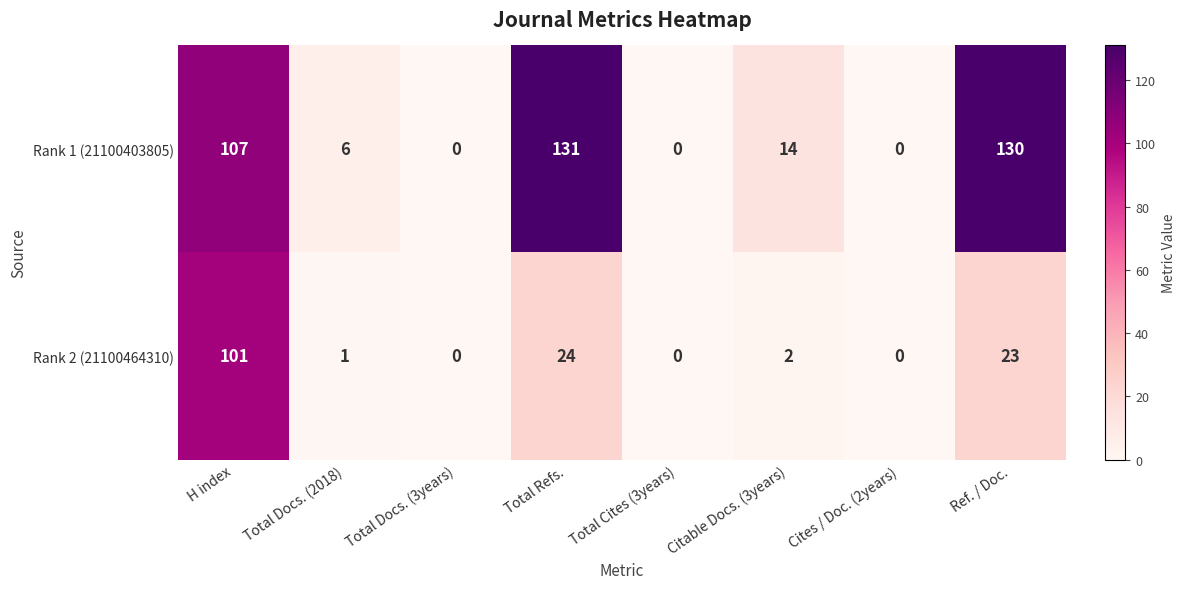

The Rank 2 (21100464310) series shows 0 at Cites / Doc. (2years). True or false?

True